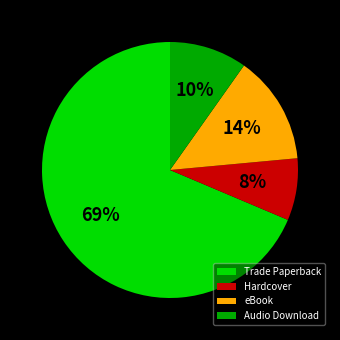

How many segments does this pie chart have?

4